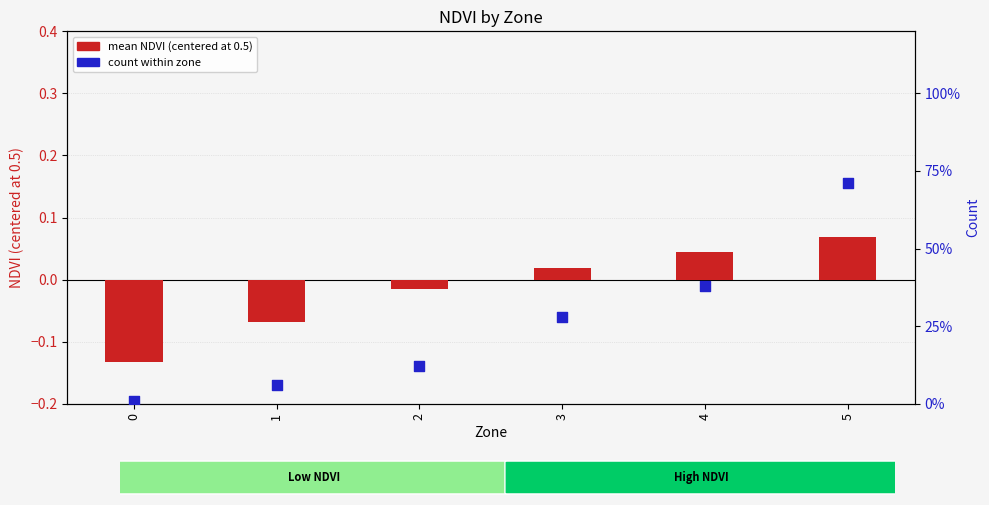

At how many categories does at least one series exceed 49?

1